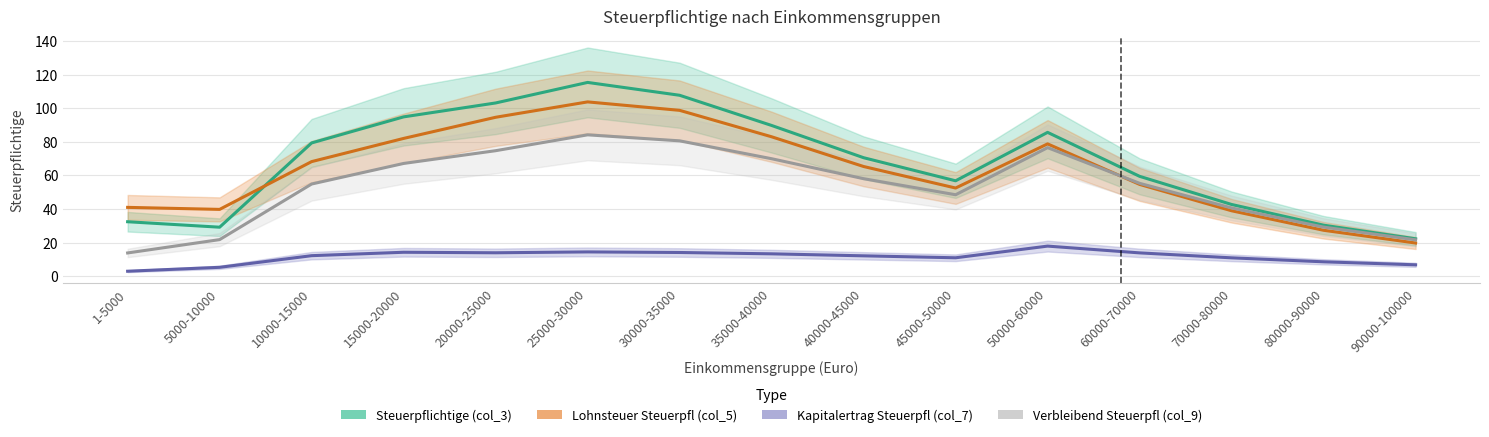

What is the difference between the highest and lowest values at 15000-20000?

80.5